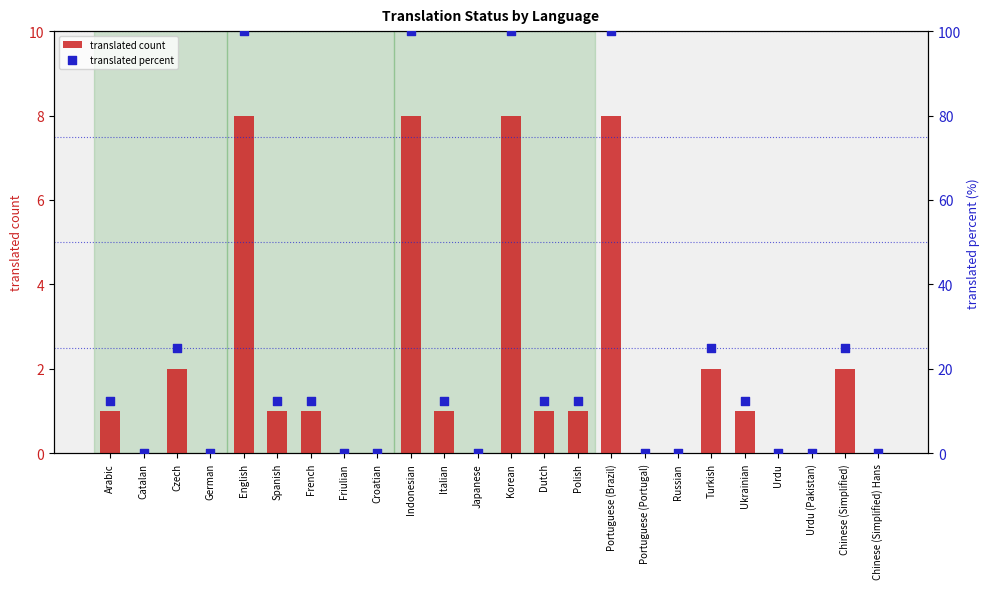

Is the value of translated count at French greater than the value of translated percent at Portuguese (Brazil)?

No